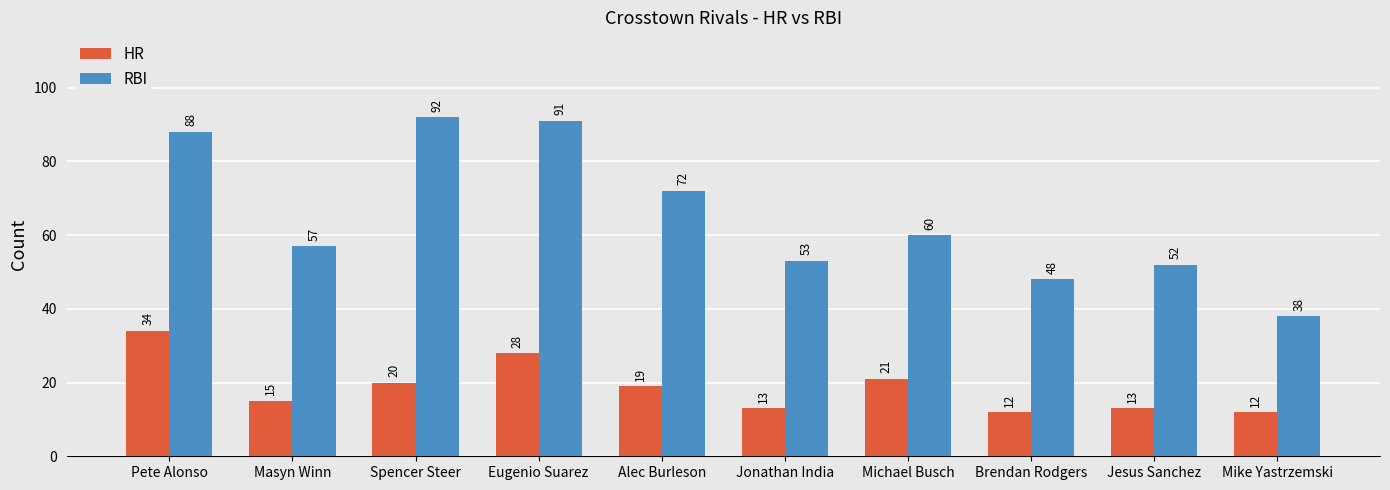

What is the value of the RBI bar at the 1st from the left?

88